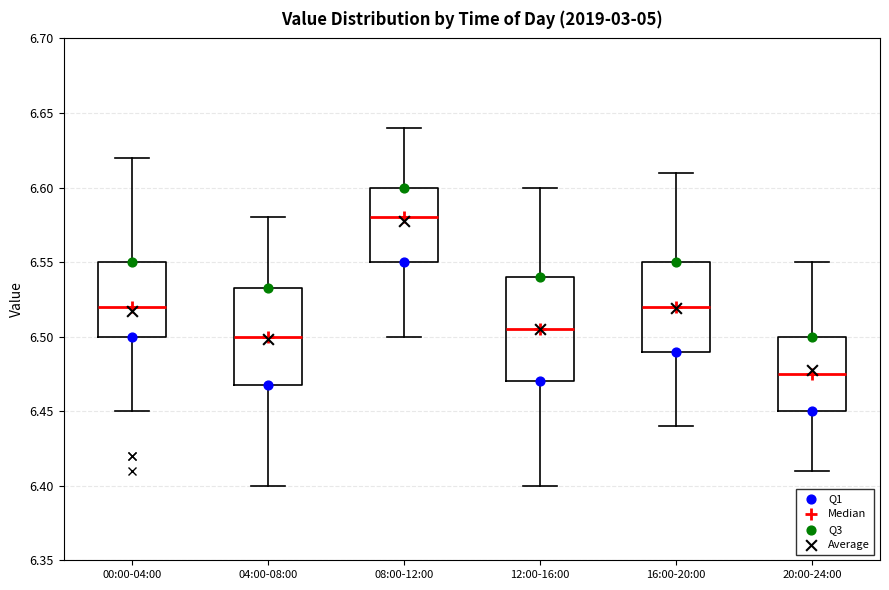

Which box has the lowest median line?

20:00-24:00